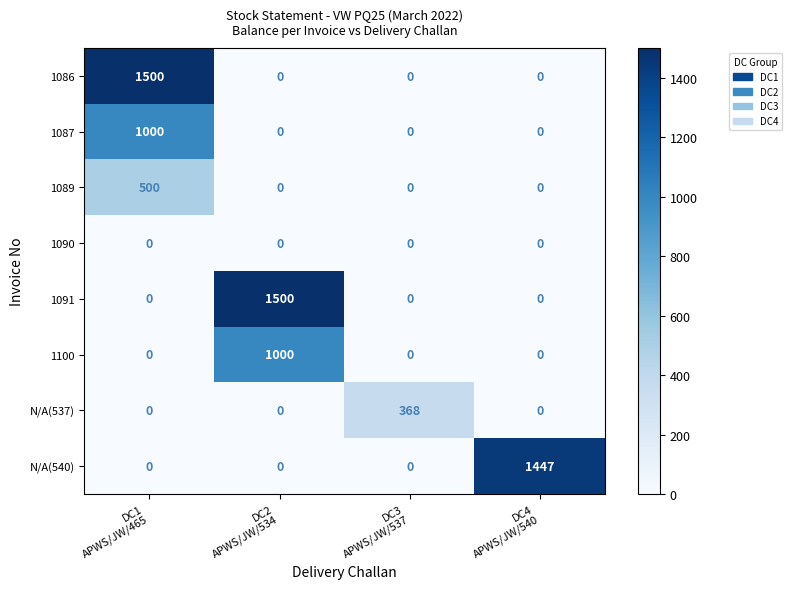

What is the average value of the 1086 series?

375